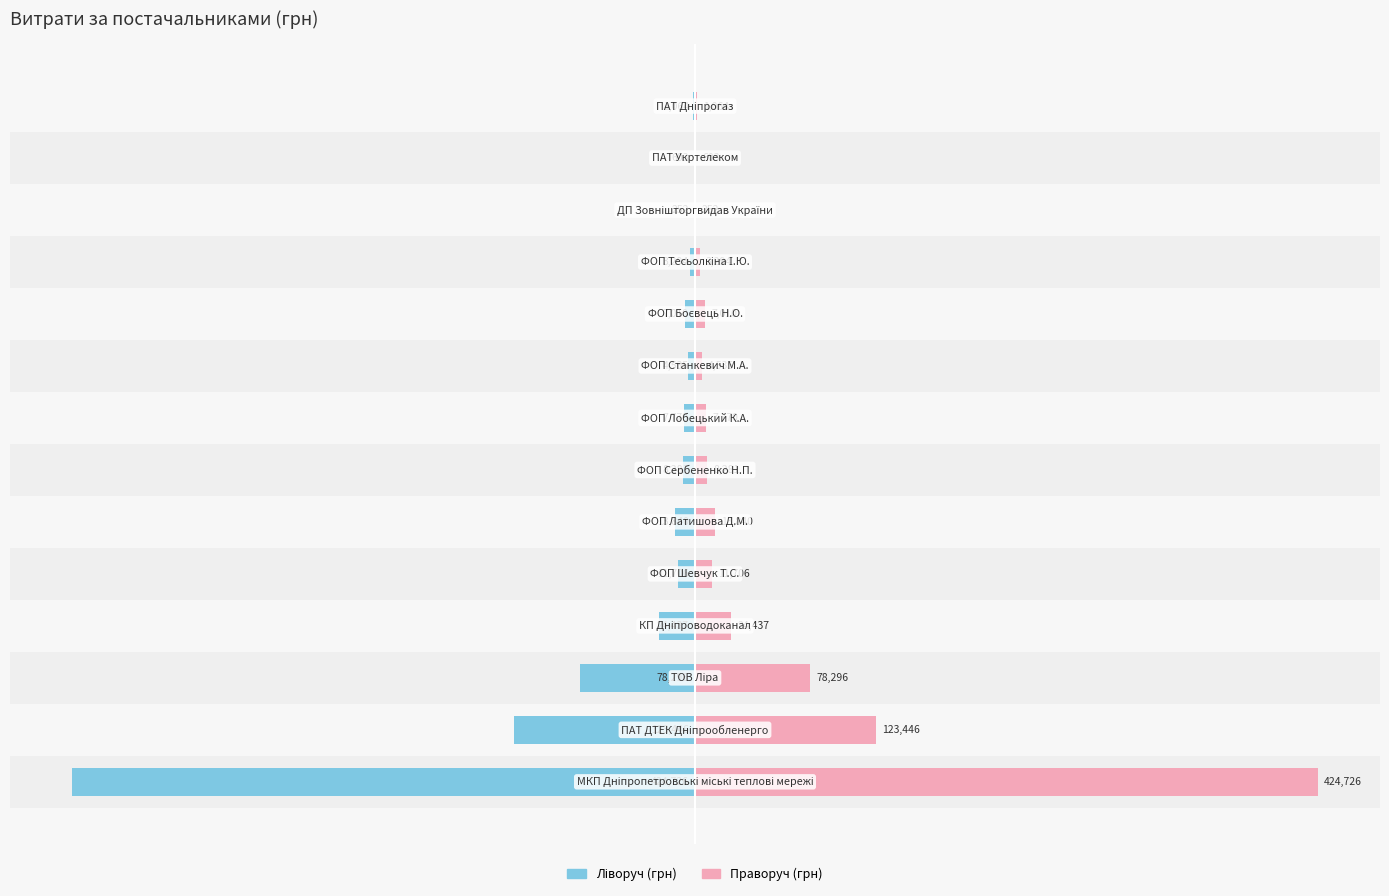

The Сума (грн) series shows -0.4 at −10. True or false?

False